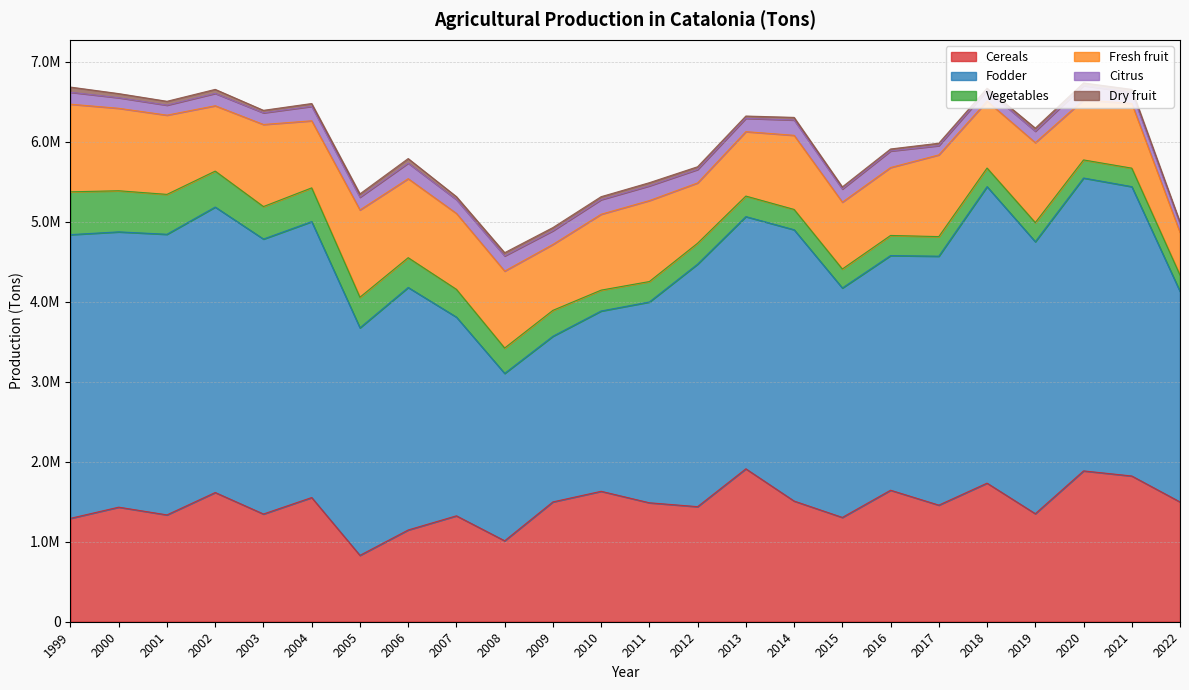

Reading right to left, extract all data points from this chart.

Cereals: 1497519	1821839	1885535	1350575	1732518	1457616	1644021	1303878	1508590	1911599	1438558	1486955	1630513	1497905	1011872	1324060	1147015	829759	1552534	1346628	1615476	1335562	1432125	1292677
Fodder: 2631067	3617181	3661205	3400218	3706486	3111833	2933384	2868181	3391585	3152772	3031996	2510095	2253871	2070711	2092607	2484156	3031575	2844332	3449563	3437284	3568421	3507907	3441601	3546448
Vegetables: 204110	231097	226187	238604	232413	244932	251345	237045	253790	256799	261191	255630	260890	323910	316897	346987	372228	382200	421453	405906	449346	498630	513764	534973
Fresh fruit: 533256	808454	749896	999588	836858	1021624	849147	836020	926516	805158	753789	1012089	948837	823958	961961	949253	987742	1091114	838547	1026039	817016	990475	1030811	1095493
Citrus: 108905	139394	179299	142947	133891	115610	206713	164089	191602	166615	168116	184028	182139	170952	189506	172710	194246	159018	180711	145954	154061	125013	132157	149349
Dry fruit: 19458	36534	33014	38526	26949	30095	25190	26523	32584	28574	34060	39573	37295	39993	40434	37004	57161	41873	35095	31062	50390	48268	51447	64520